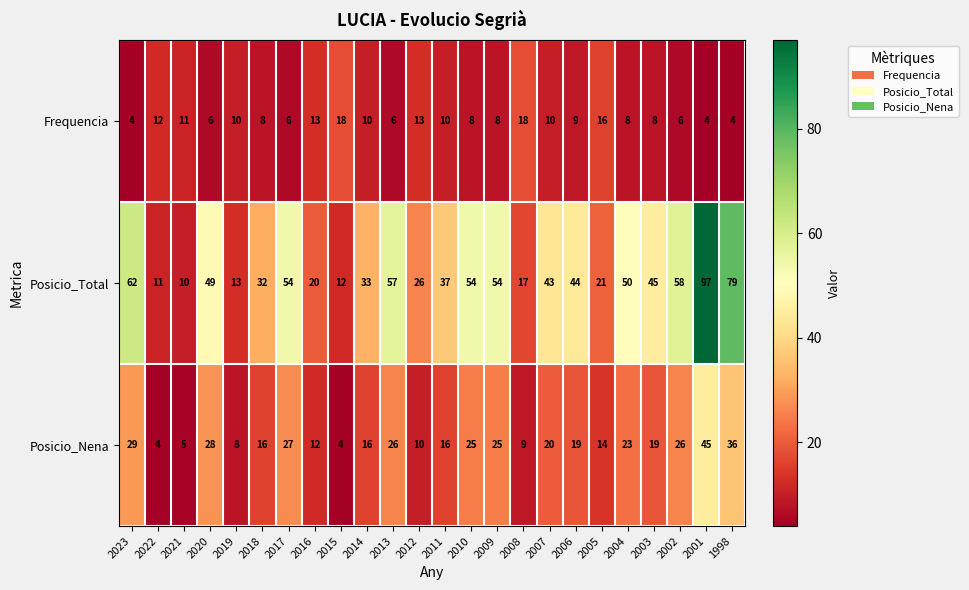

Which series has the widest spread of values?

Posicio_Total